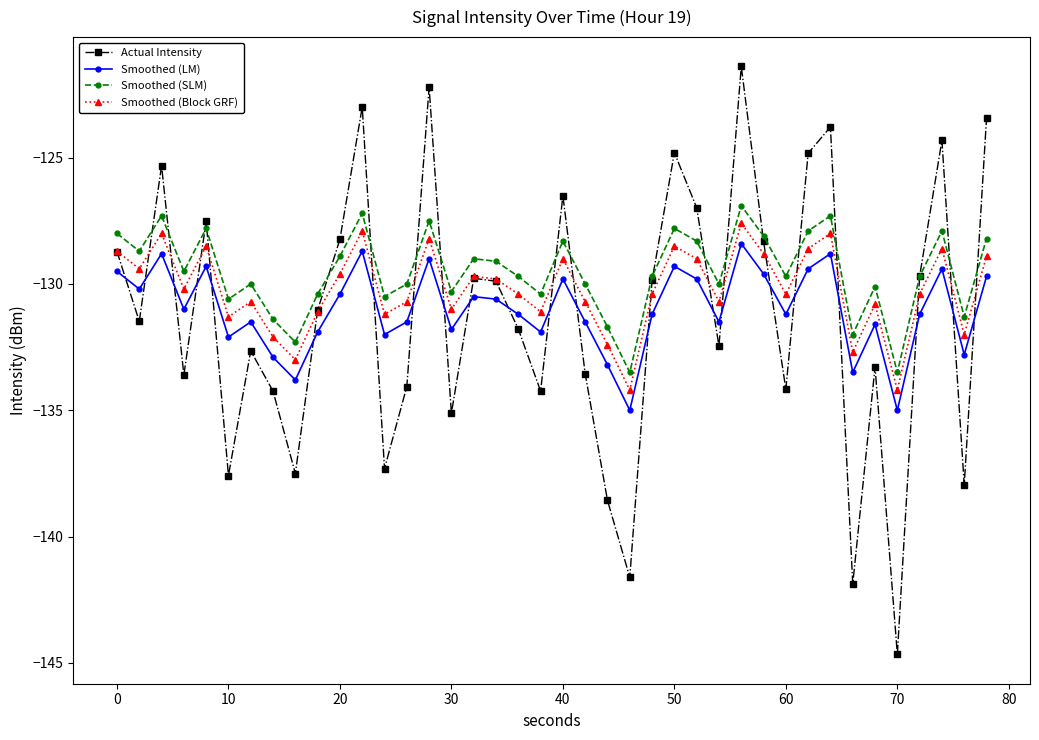

What is the difference between the second highest and minimum values in the Smoothed (Block GRF) series?

6.3